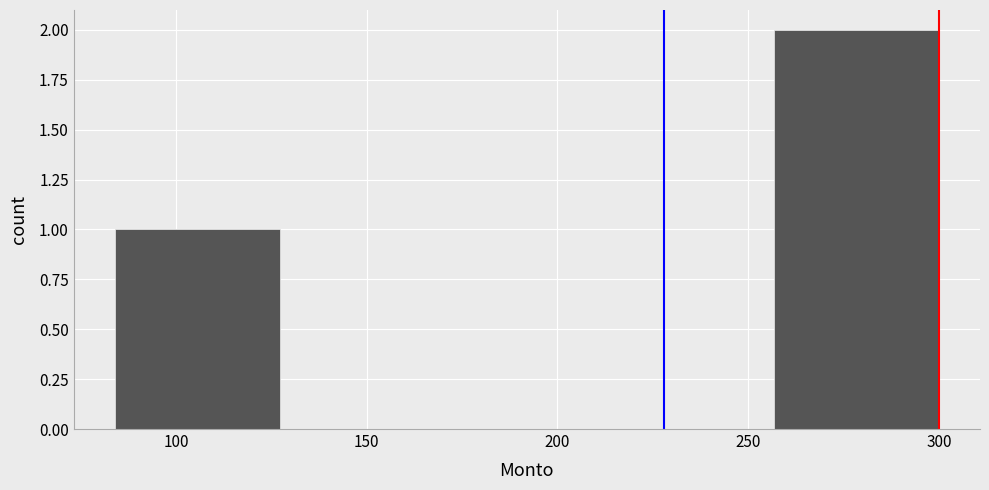

Over which range of the x-axis is the bar tallest?

255 to 300